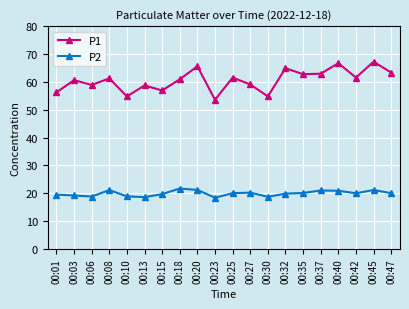

True or false: P1 and P2 intersect in this chart.

False